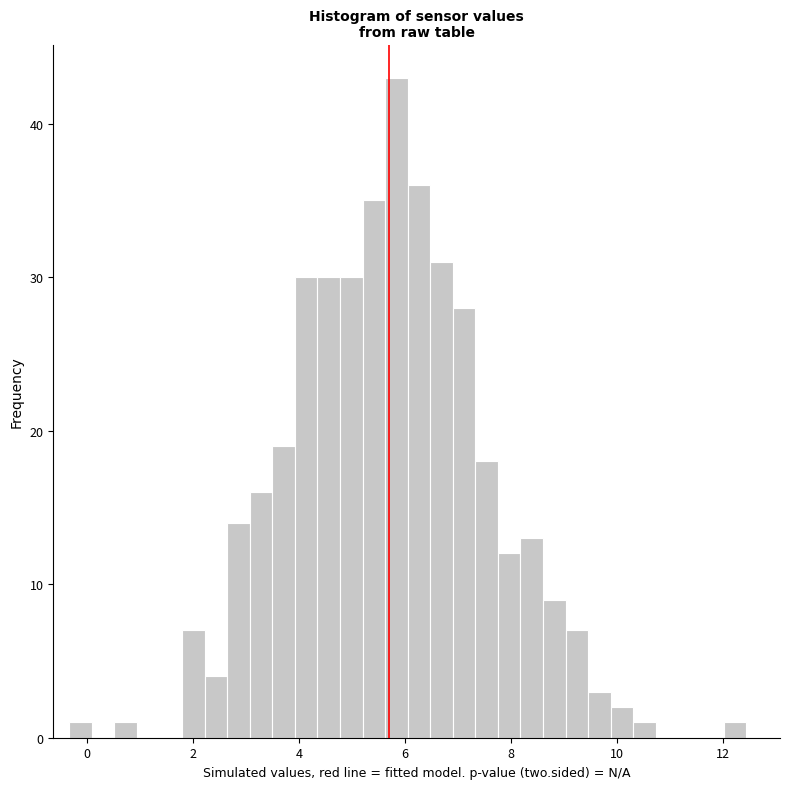

Read against the x-axis, roughly where is the centre of the tallest bar?

5.8